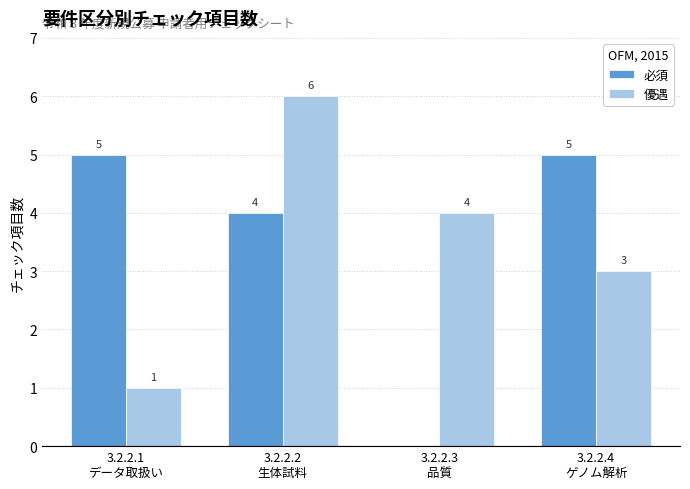

What is the sum of all 優遇 values?

14